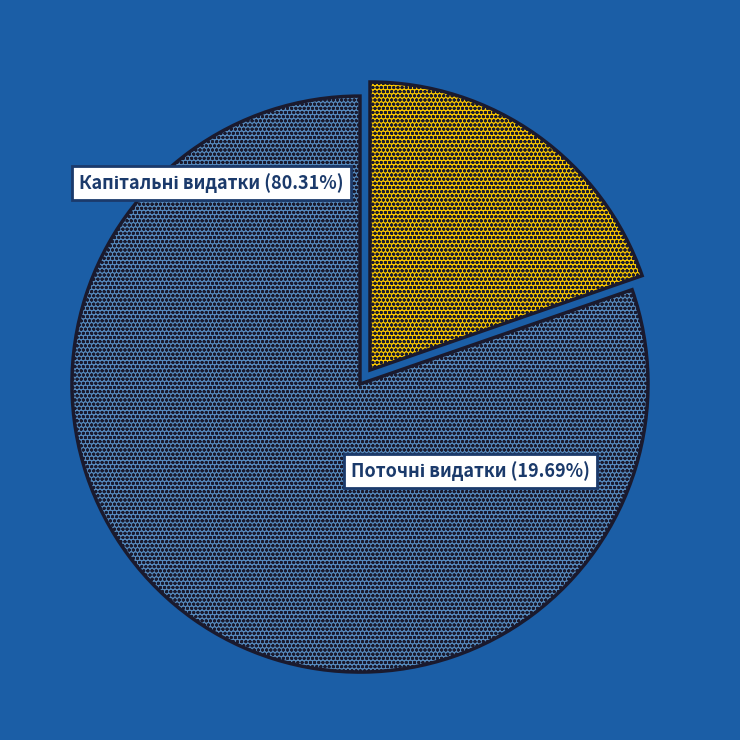

What is the ratio of the value at Капітальні видатки to the value at Поточні видатки?

4.1